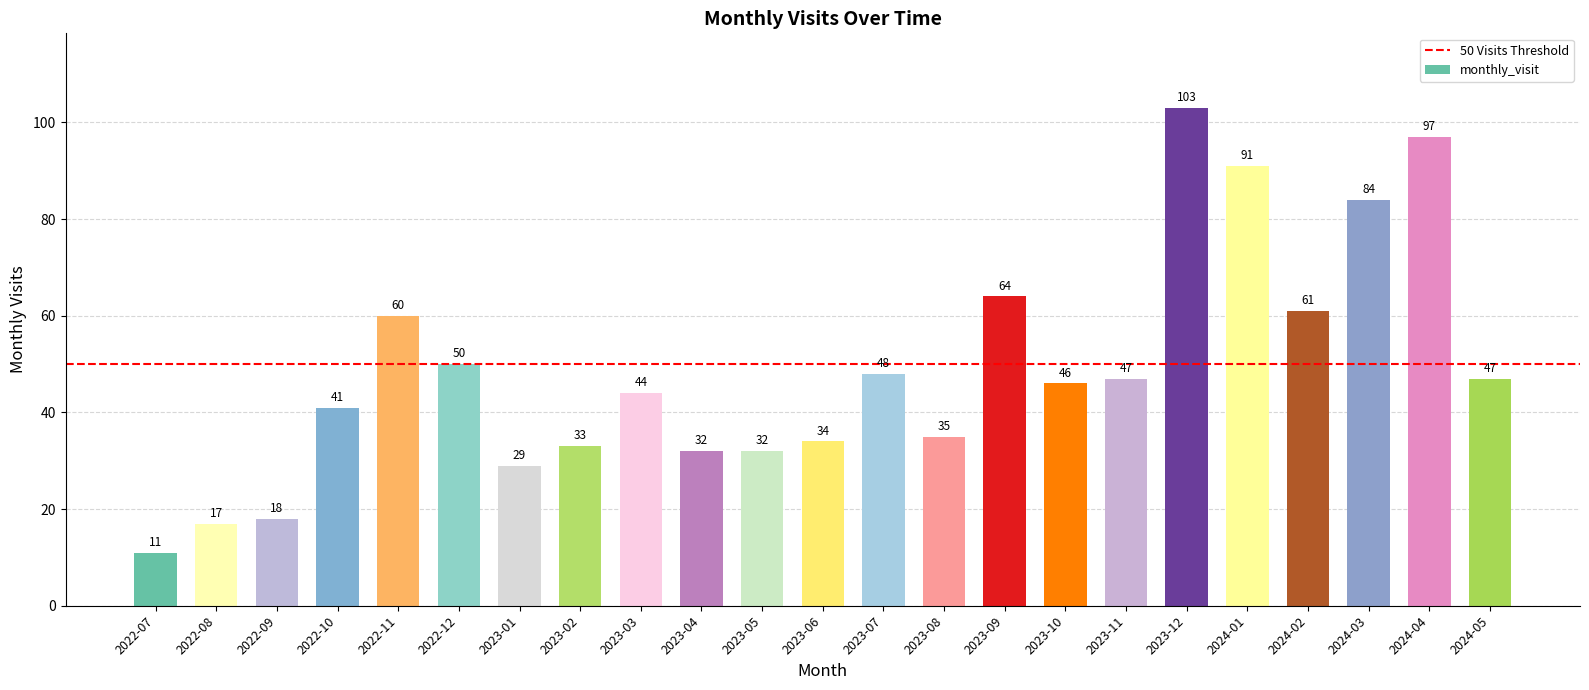

Count the number of data series in this chart.

1